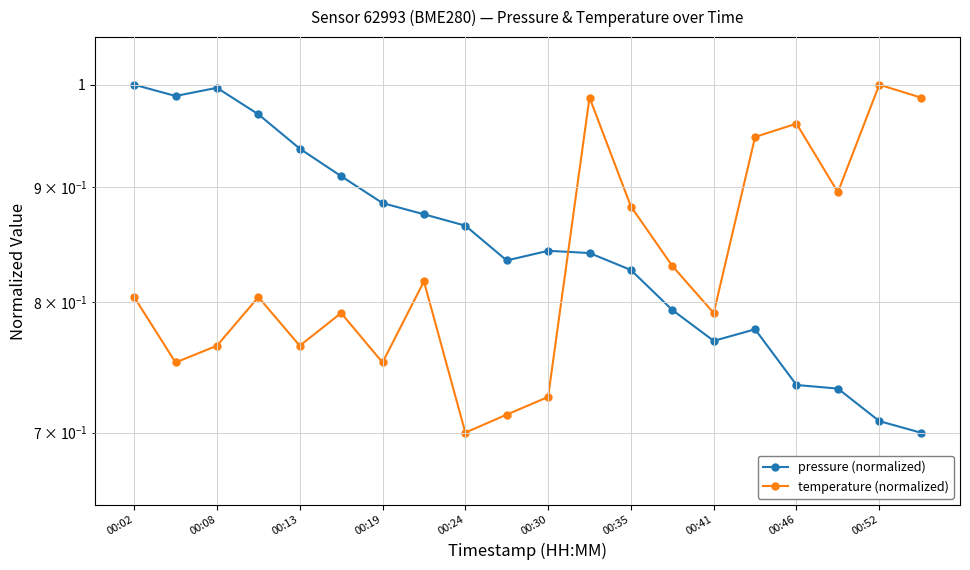

Which category has the lowest value across all series?

19